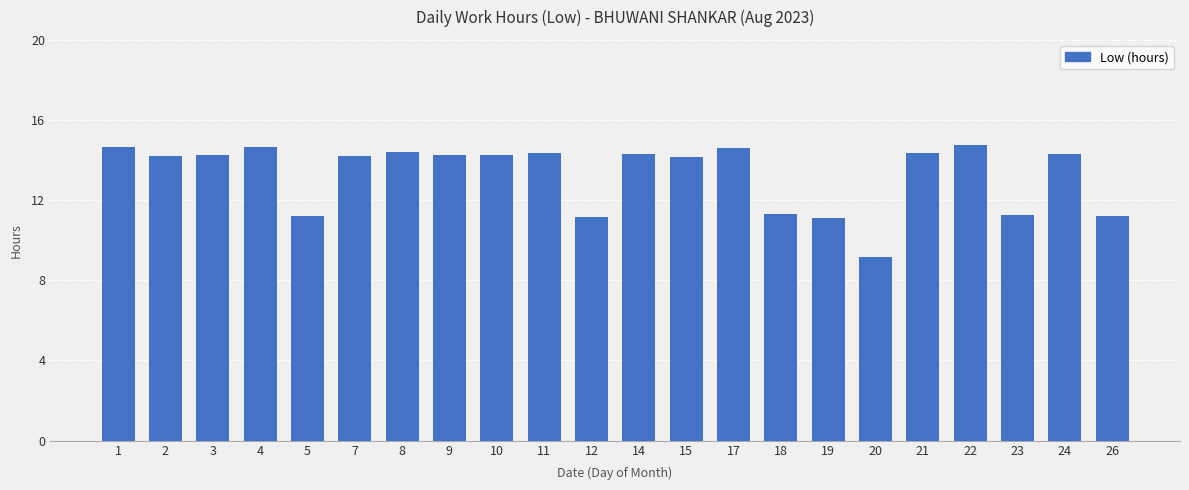

What is the average value?

13.3